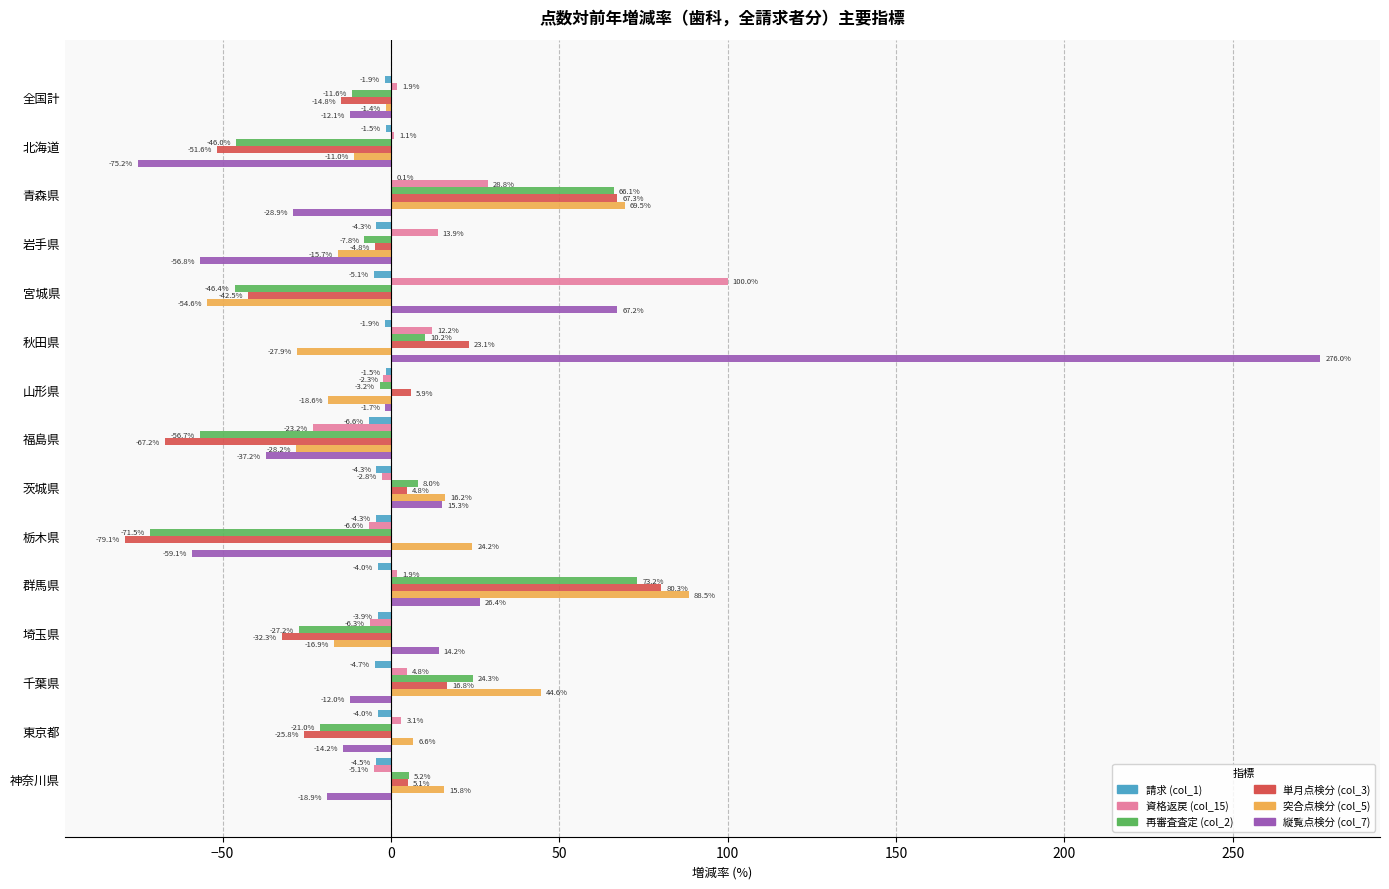

What is the maximum value for 資格返戻 (col_15)?

100.0